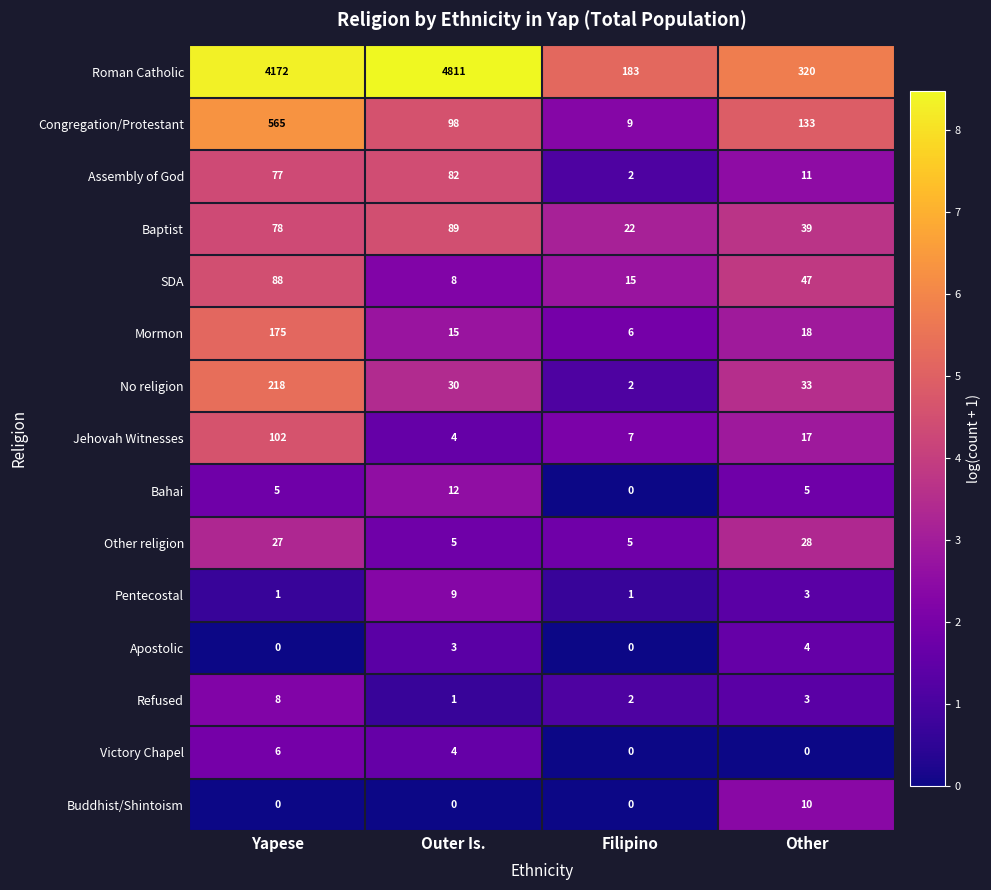

What is the average value of the Bahai series?

6